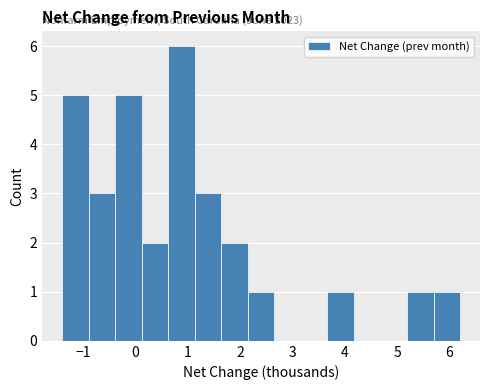

Over which range of the x-axis is the bar tallest?

0.6 to 1.1